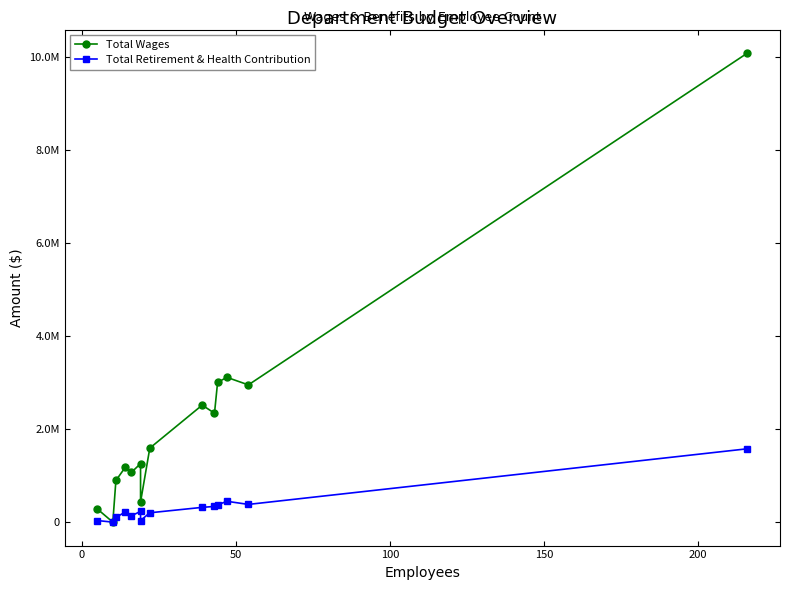

What are all the series names shown in the legend?

Total Wages, Total Retirement & Health Contribution